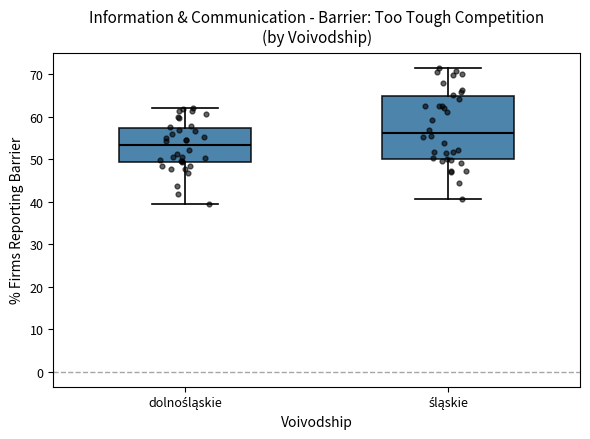

Which box is the tallest, from its lower edge to its upper edge?

śląskie